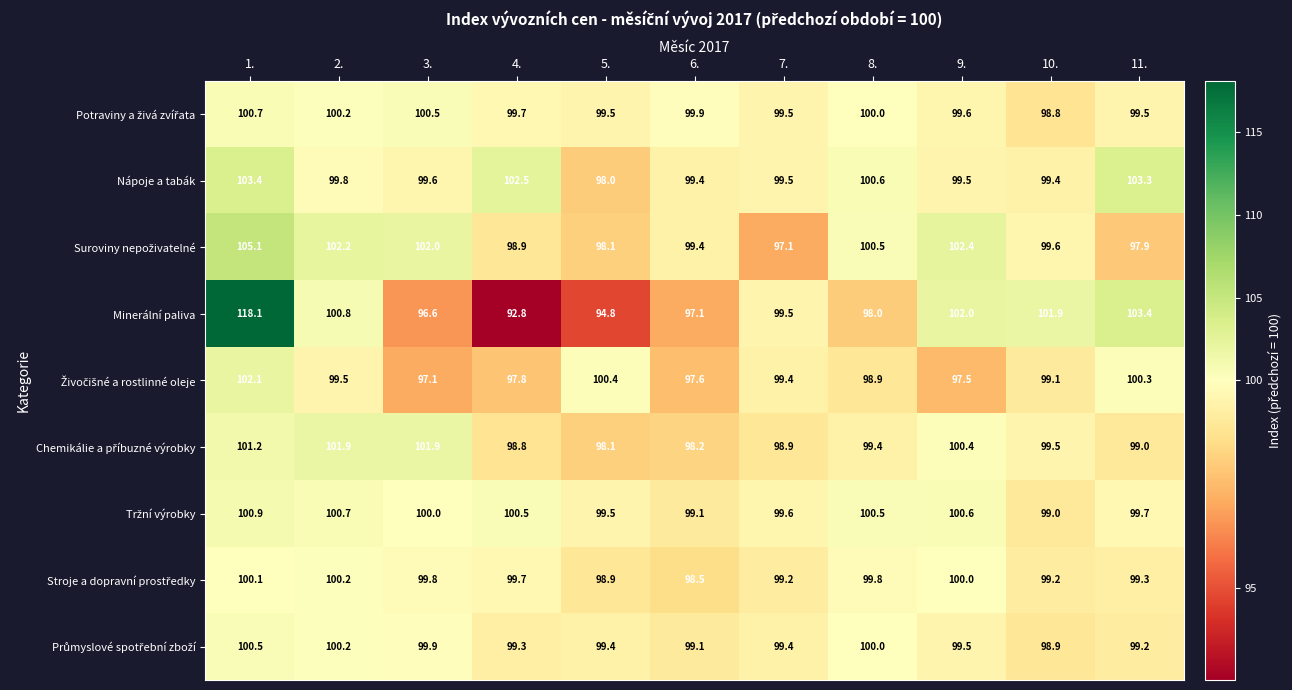

Which series has the widest spread of values?

Minerální paliva